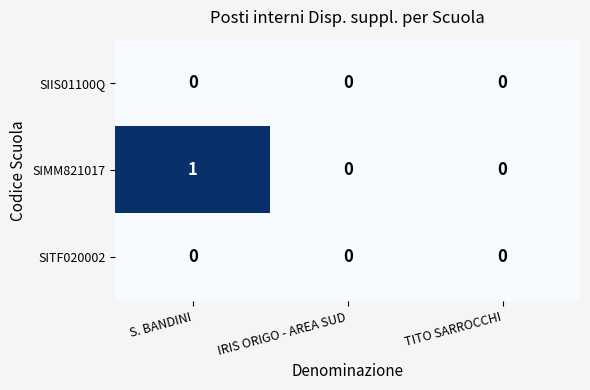

Reading right to left, transcribe all the data shown in this chart.

SIIS01100Q: TITO SARROCCHI=0	IRIS ORIGO - AREA SUD=0	S. BANDINI=0
SIMM821017: TITO SARROCCHI=0	IRIS ORIGO - AREA SUD=0	S. BANDINI=1
SITF020002: TITO SARROCCHI=0	IRIS ORIGO - AREA SUD=0	S. BANDINI=0